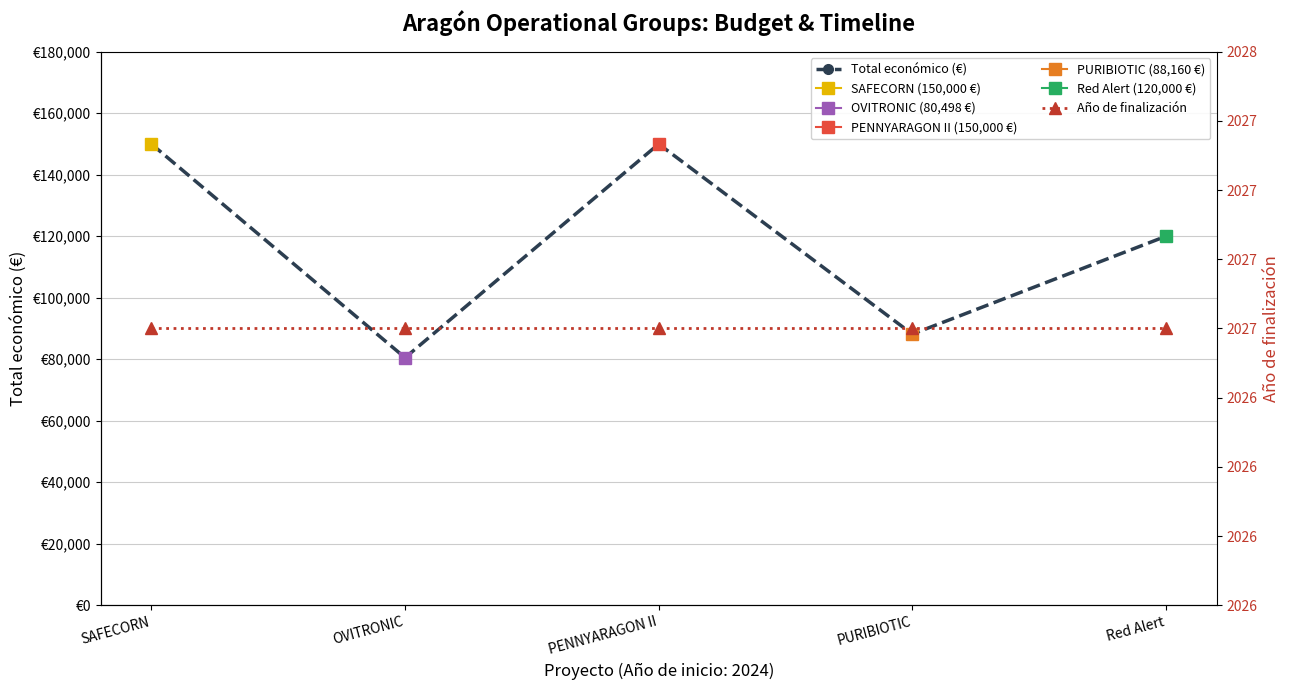

Is it true that Año de finalización equals 3261 at PENNYARAGON II?

False